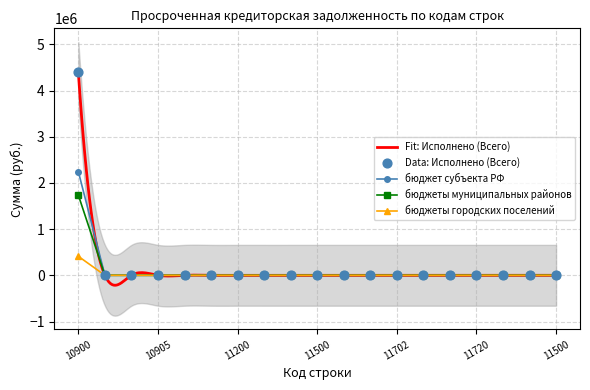

Which series contains the lowest Y value?

Исполнено (Всего)